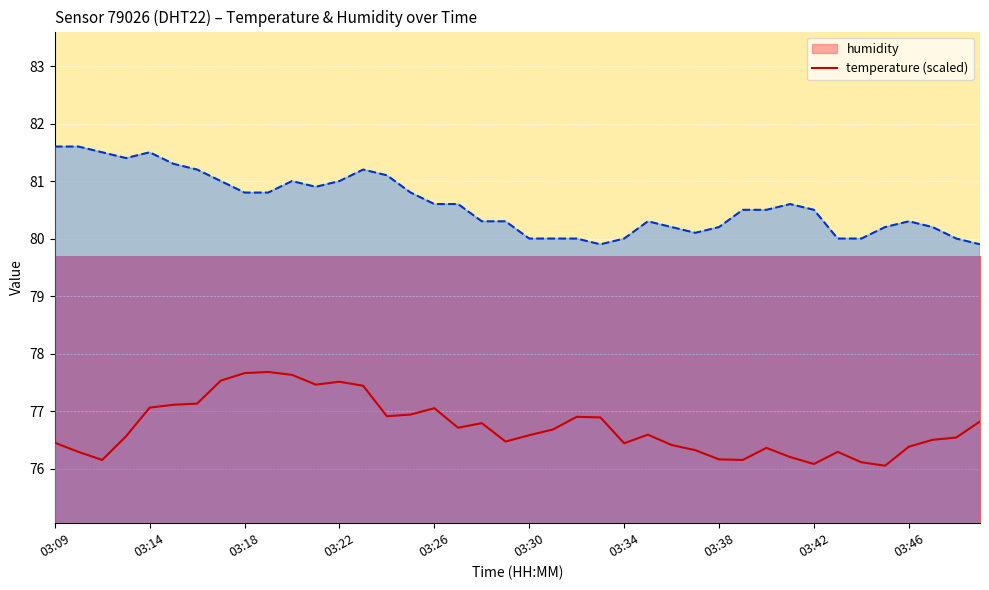

True or false: temperature has a value of 81.5 at 03:11.

True